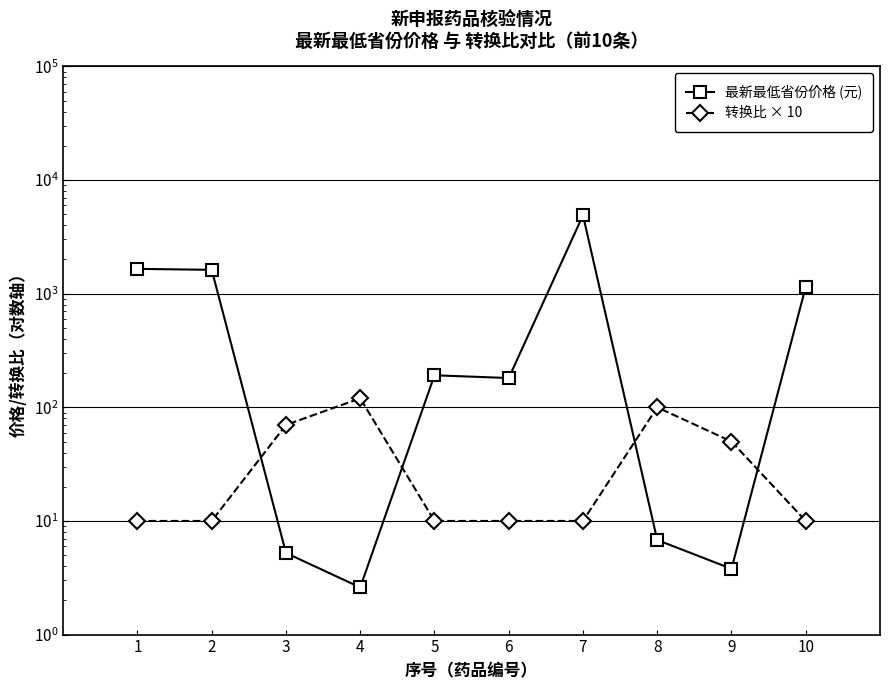

What is the difference between the highest and lowest values at 10?

1140.0